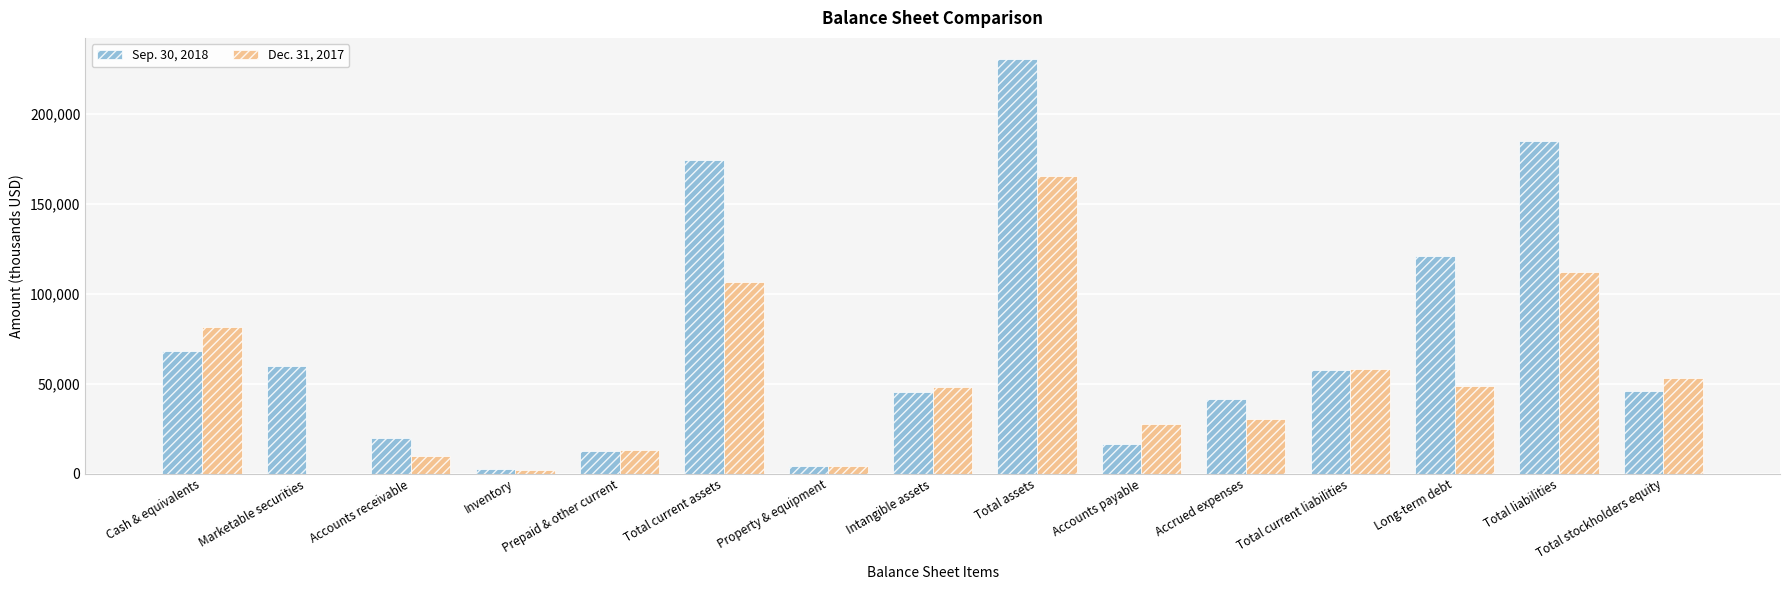

What is the difference between the Sep. 30, 2018 values at Total liabilities and Accounts receivable?

165060